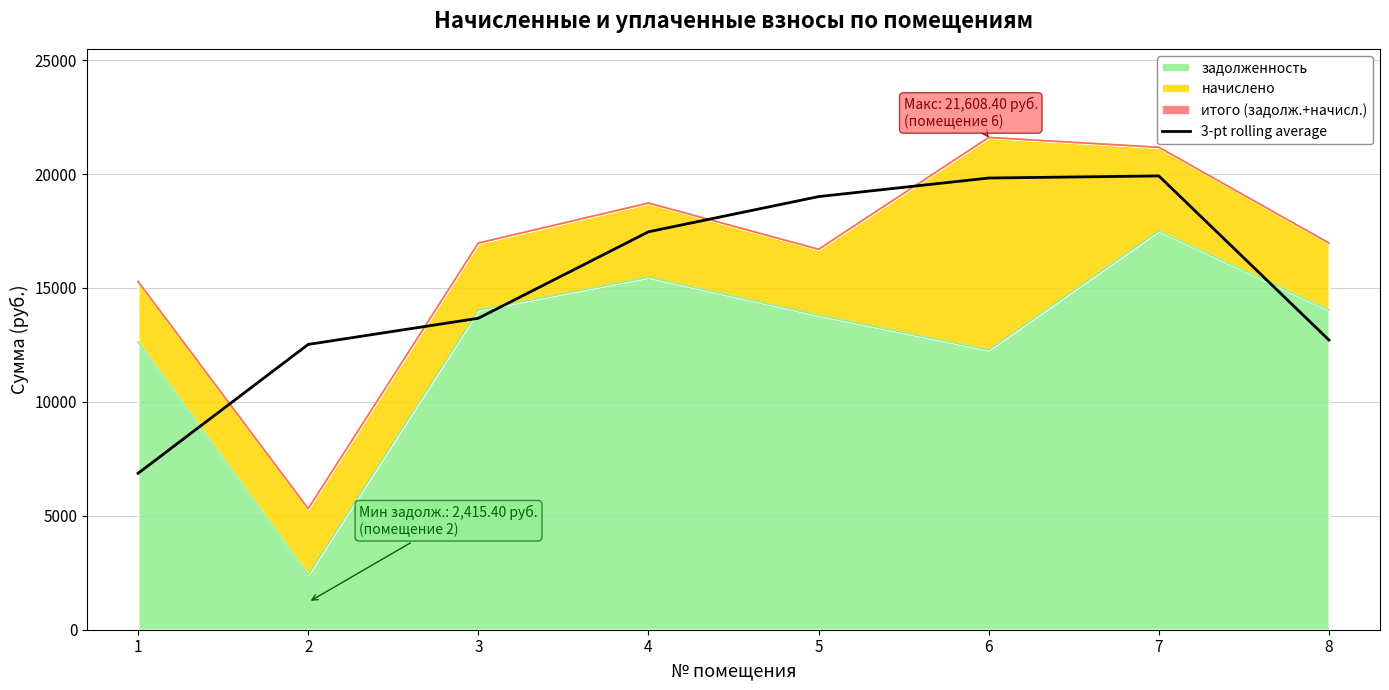

The chart shows a value of 21195.6 at 3. True or false?

False